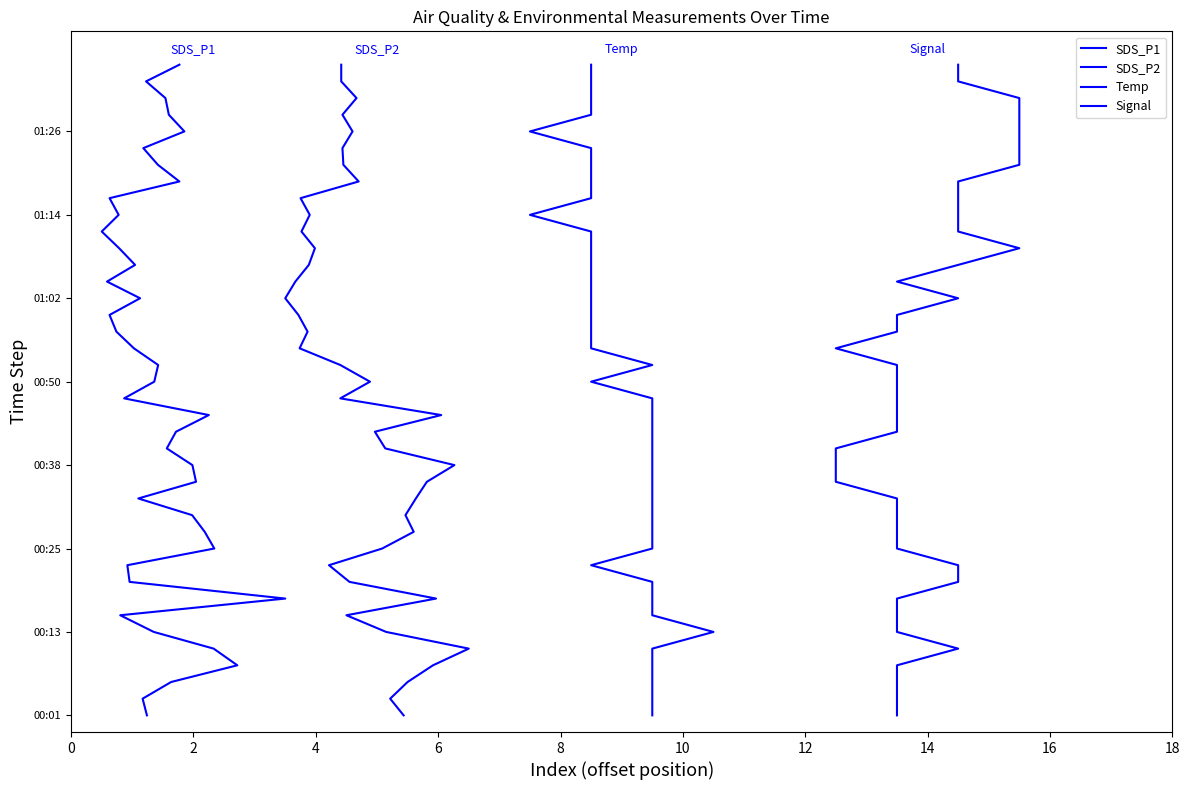

What are all the series names shown in the legend?

SDS_P1, SDS_P2, Temp, Signal